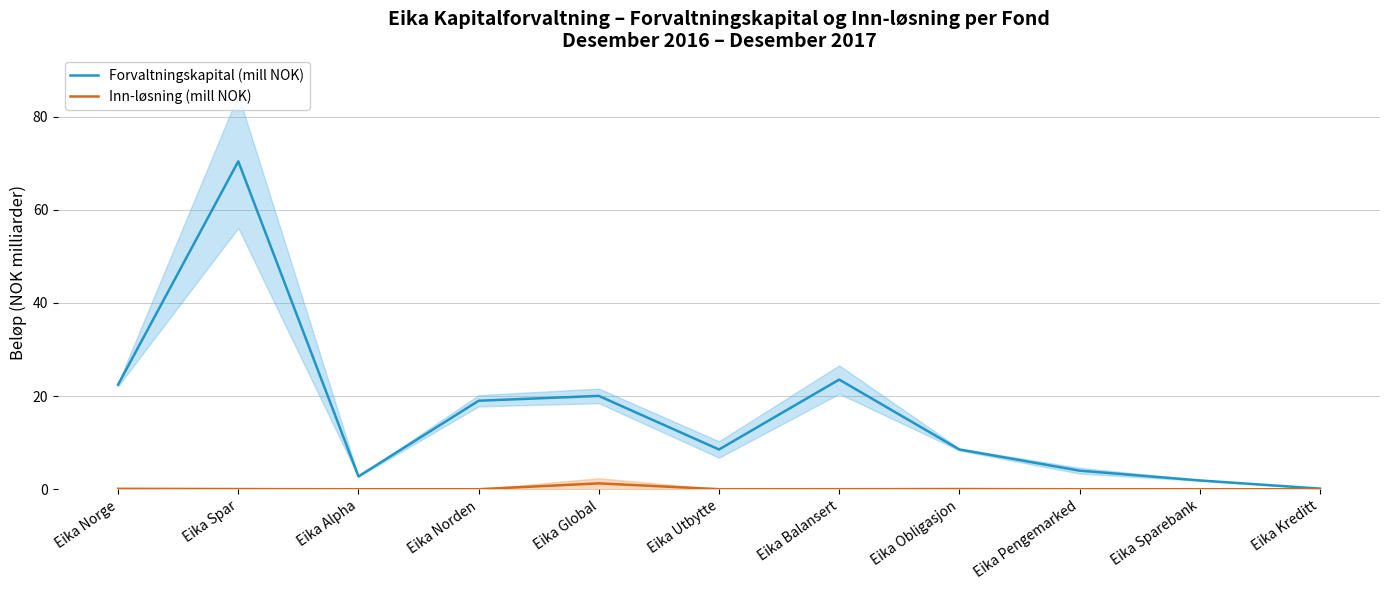

True or false: Forvaltningskapital (mill NOK) has a value of 9.1 at Eika Norden.

False